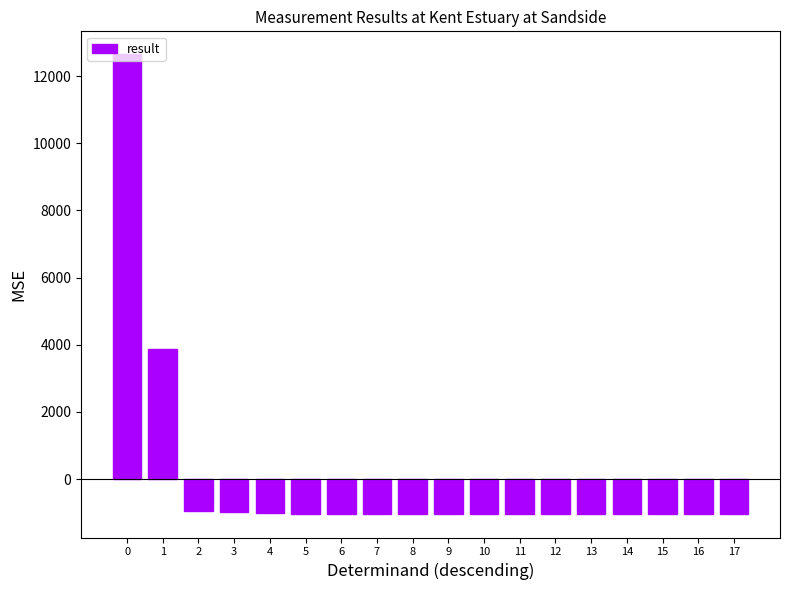

How many data points are above -1043?

8